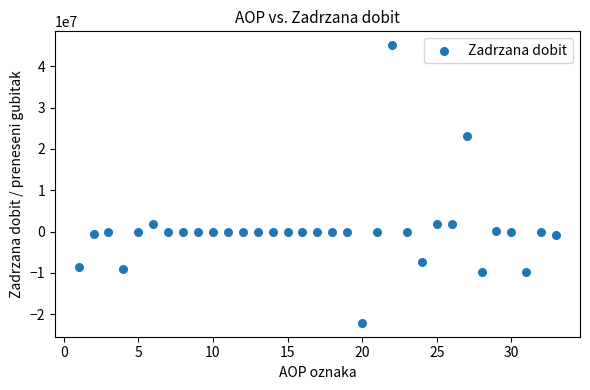

What is the range of X values (max minus min)?

32